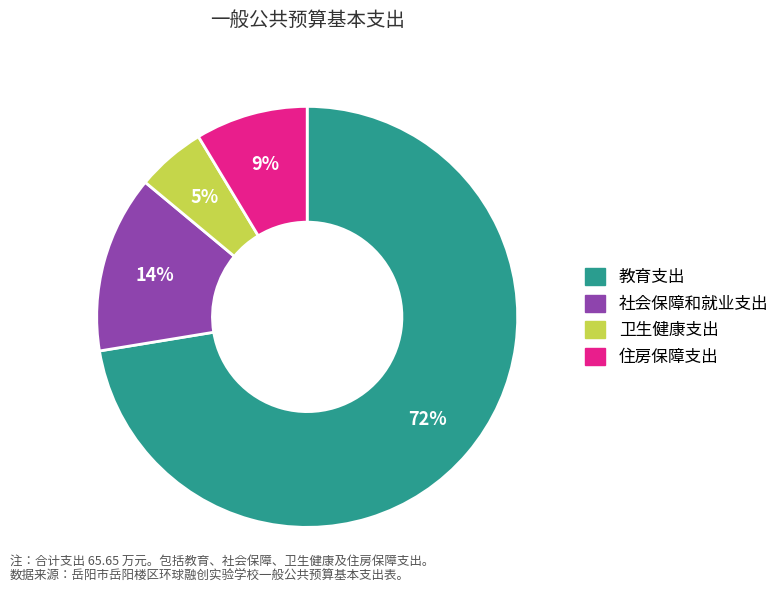

Does any single category account for the majority?

Yes